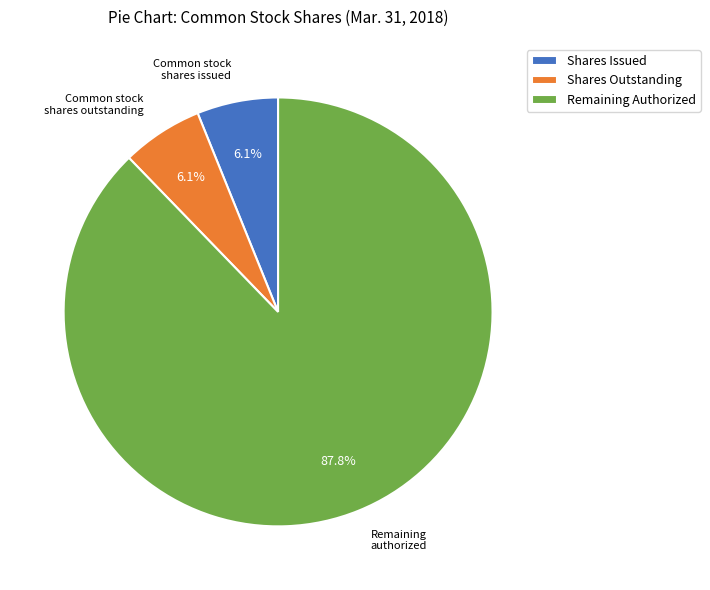

The Common stock shares issued slice represents 1% of the pie. True or false?

False